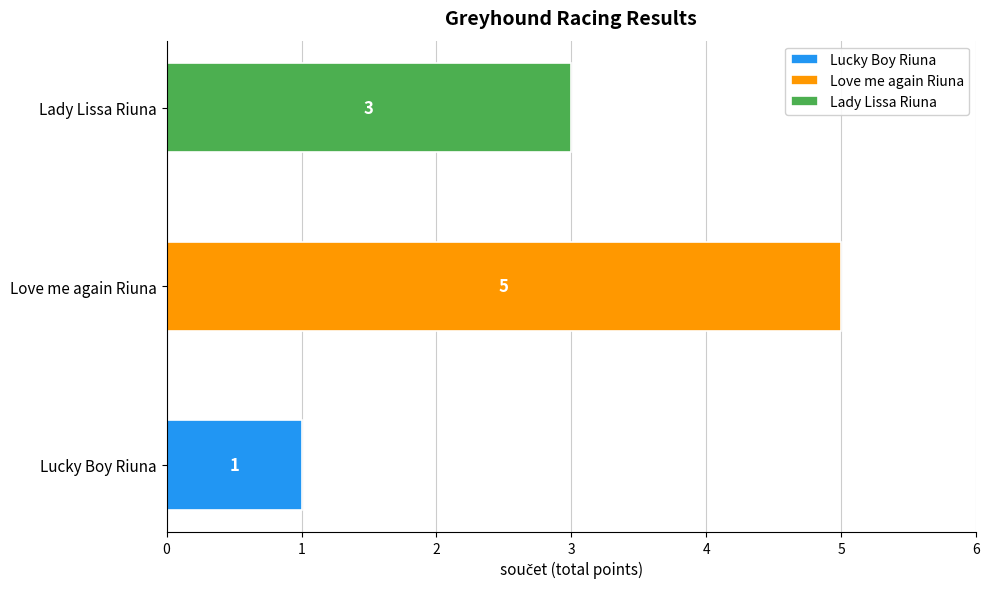

List the labels in order of value, largest first.

Love me again Riuna, Lady Lissa Riuna, Lucky Boy Riuna